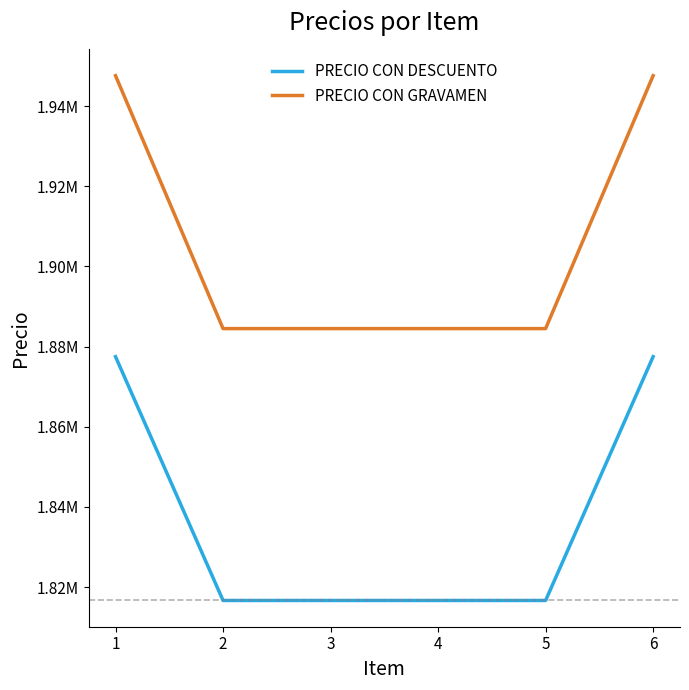

True or false: PRECIO CON GRAVAMEN and PRECIO CON DESCUENTO cross at least once.

False